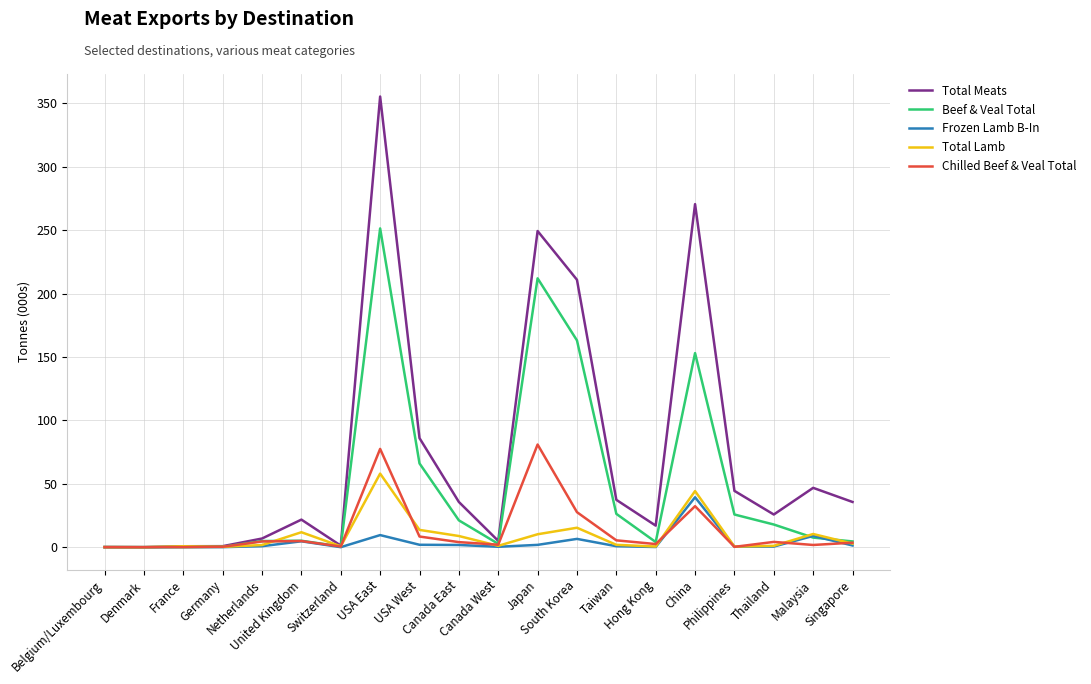

What is the greatest value displayed?

355.4